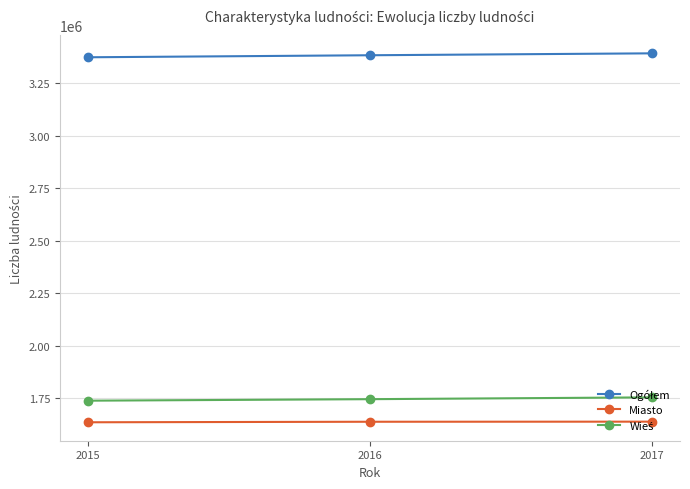

What is the difference between the maximum and minimum values in the Miasto series?

2949